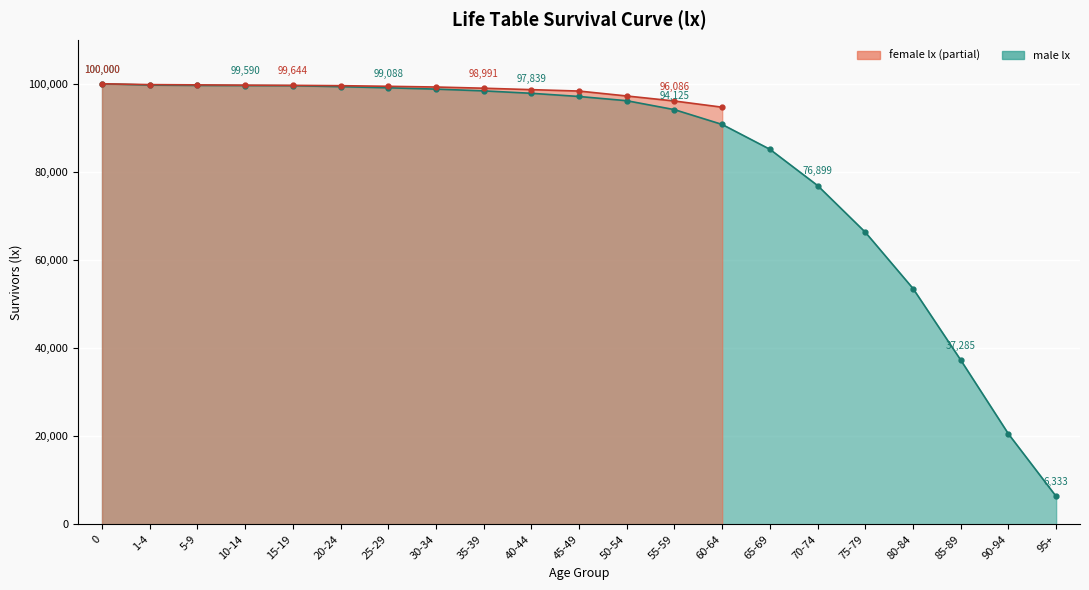

The chart shows a value of 150461 at 35-39. True or false?

False